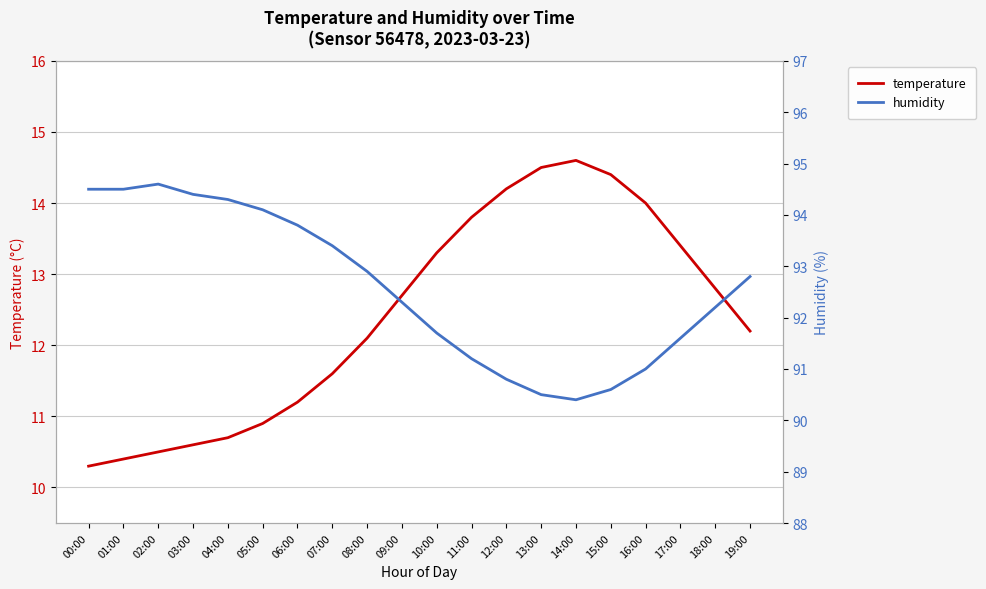

At which label is temperature closest to 12?

08:00